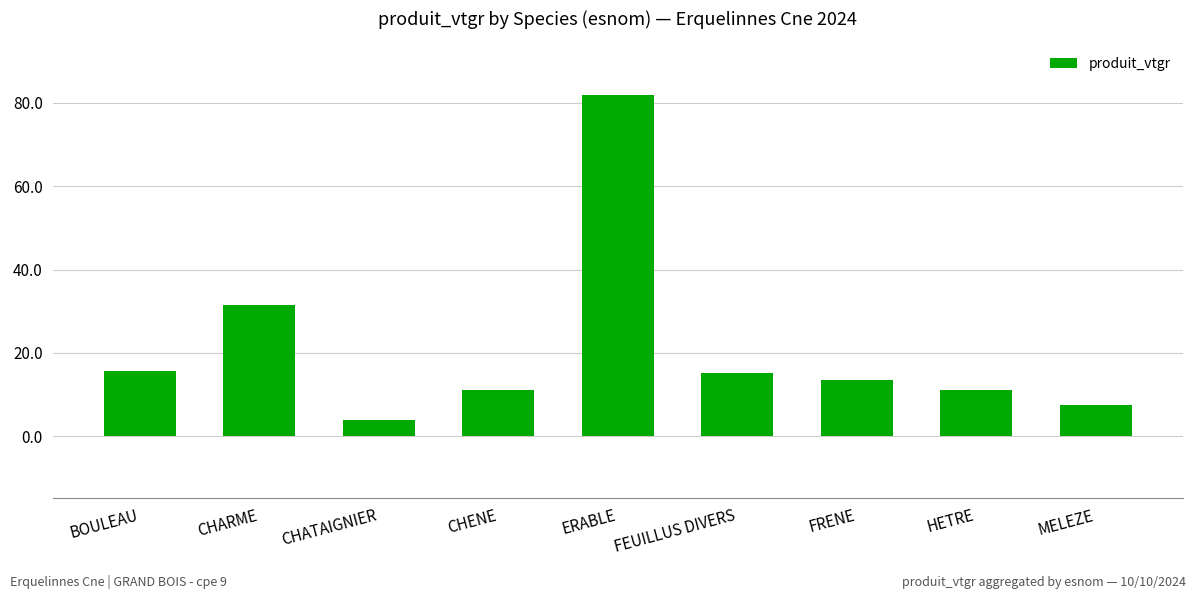

How many series are shown in this chart?

1